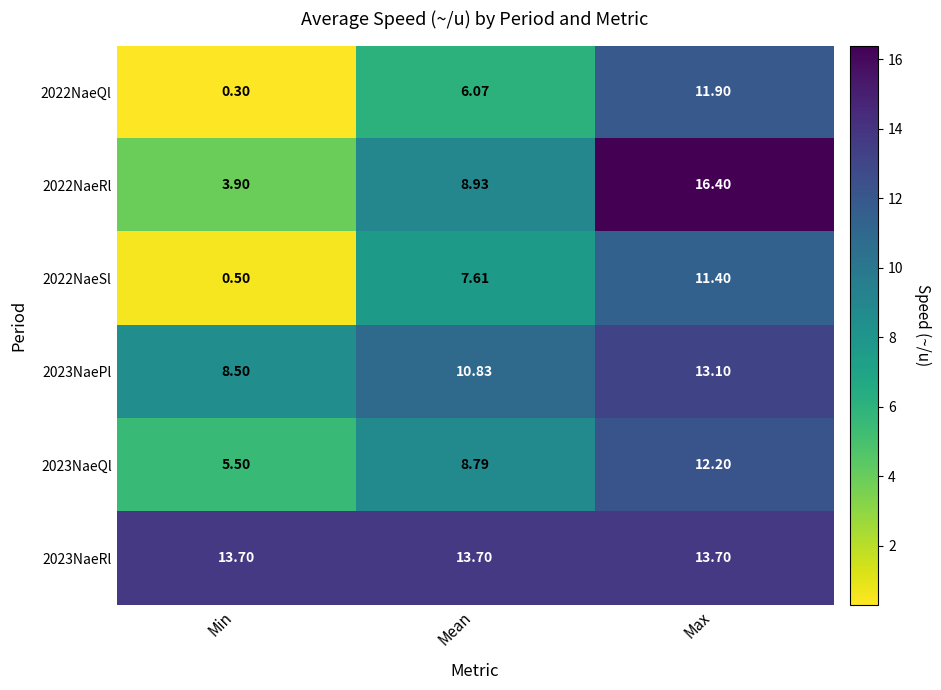

Which series has the largest range (max minus min)?

2022NaeRl